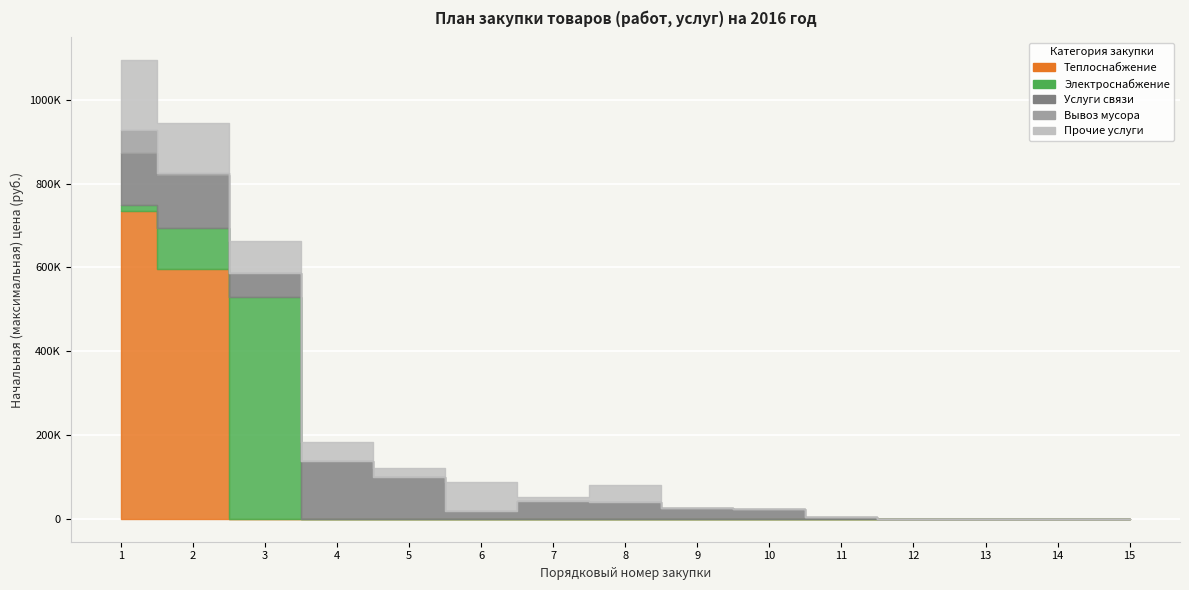

Reading left to right, list all the values displayed in this chart.

Теплоснабжение: 1=733674.2	2=595831.6	3=0.0	4=0.0	5=0.0	6=0.0	7=0.0	8=0.0	9=0.0	10=0.0	11=0.0	12=0.0	13=0.0	14=0.0	15=0.0
Электроснабжение: 1=15100.0	2=98147.1	3=530000.0	4=0.0	5=0.0	6=0.0	7=0.0	8=0.0	9=0.0	10=0.0	11=0.0	12=0.0	13=0.0	14=0.0	15=0.0
Услуги связи: 1=125400.0	2=127440.0	3=56640.0	4=136764.0	5=99500.0	6=18978.7	7=41298.7	8=41178.7	9=26400.0	10=23400.0	11=3108.0	12=0.0	13=0.0	14=0.0	15=0.0
Вывоз мусора: 1=52688.0	2=3087.0	3=0.0	4=0.0	5=0.0	6=0.0	7=0.0	8=0.0	9=0.0	10=0.0	11=0.0	12=0.0	13=0.0	14=0.0	15=0.0
Прочие услуги: 1=167289.0	2=119999.9	3=75600.0	4=47664.0	5=22000.0	6=68561.6	7=9995.0	8=40000.0	9=0.0	10=0.0	11=0.0	12=0.0	13=0.0	14=0.0	15=0.0